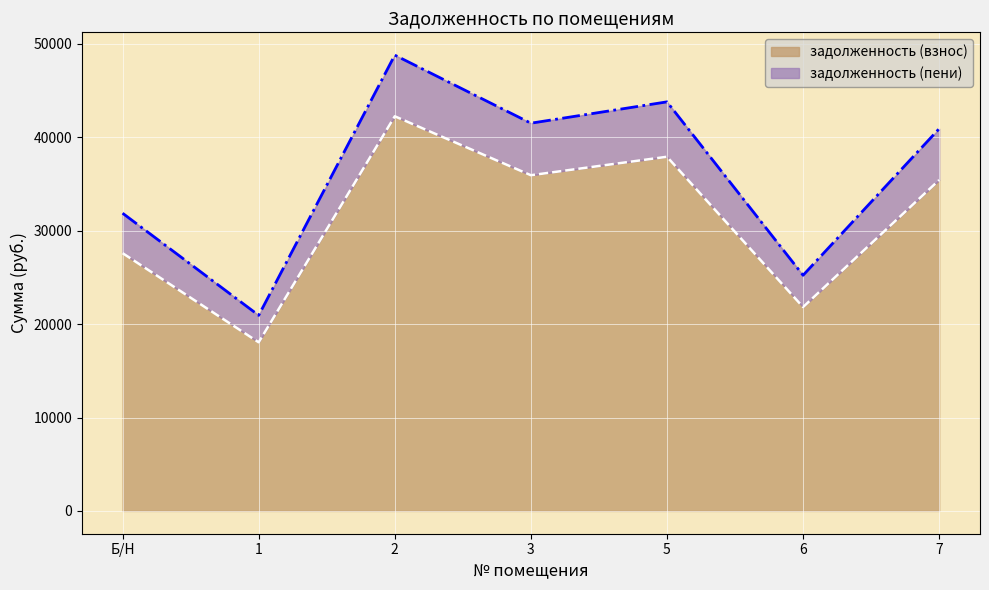

The value of задолженность (взнос) at 6 is 21826.4. True or false?

True